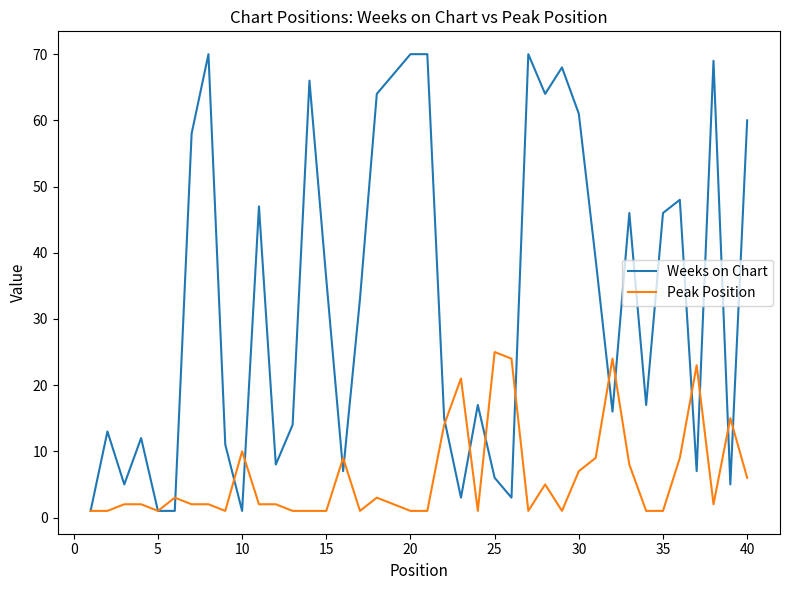

What are all the series names shown in the legend?

Weeks on Chart, Peak Position